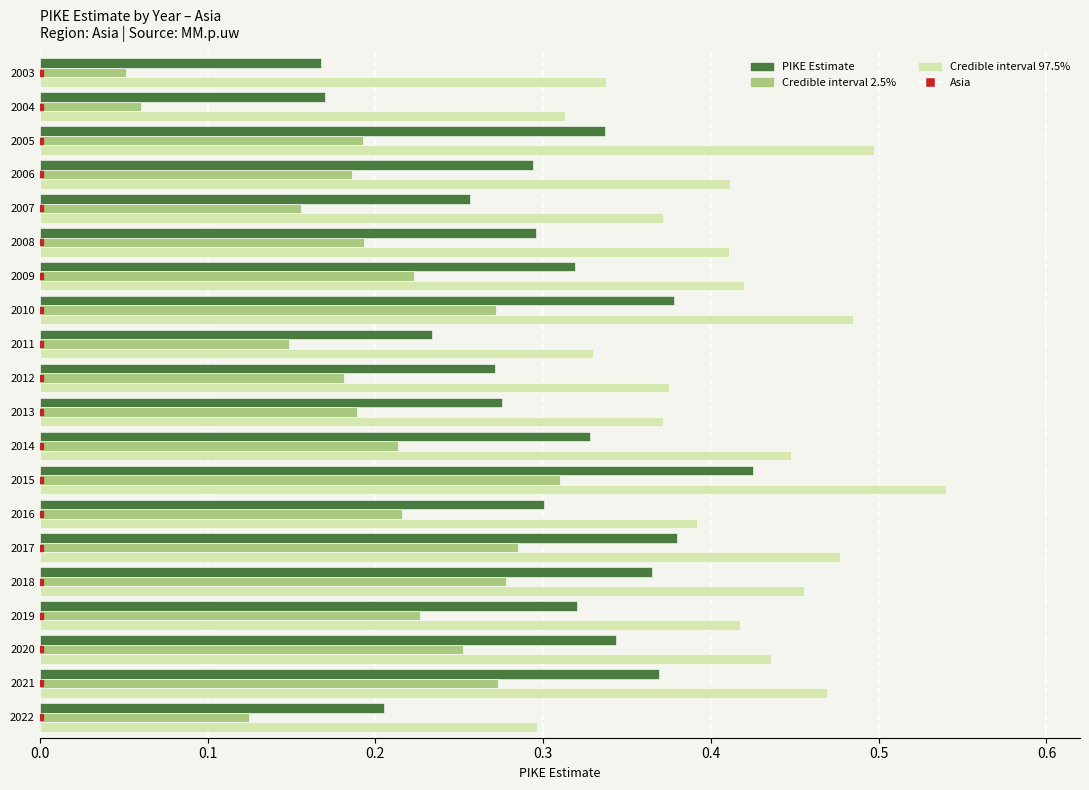

At which category is the sum across all series the highest?

2015